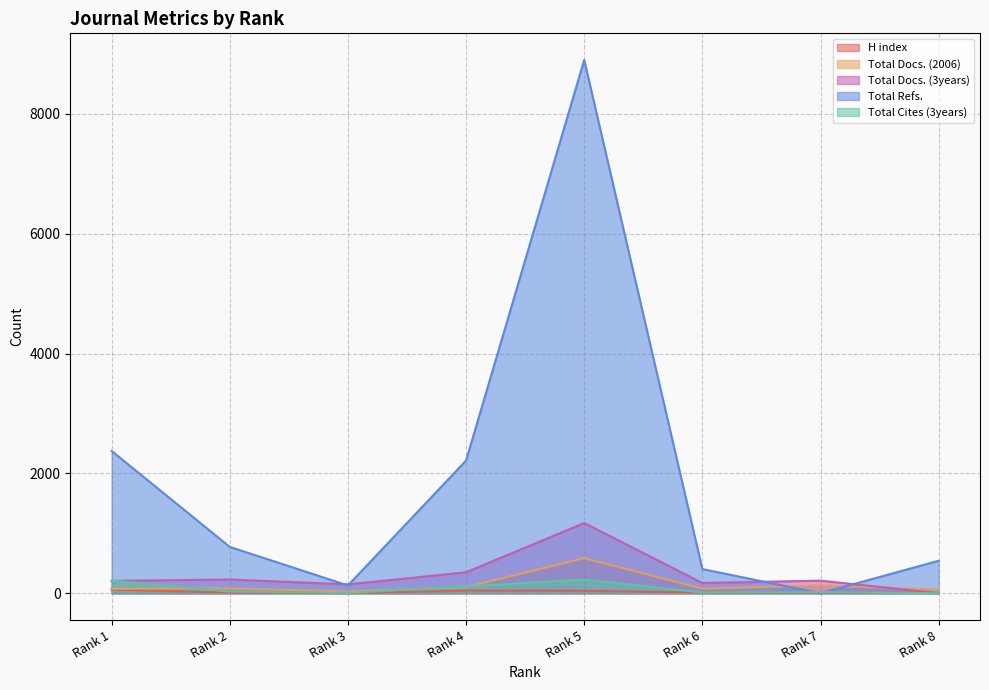

True or false: H index and Total Cites (3years) intersect in this chart.

True